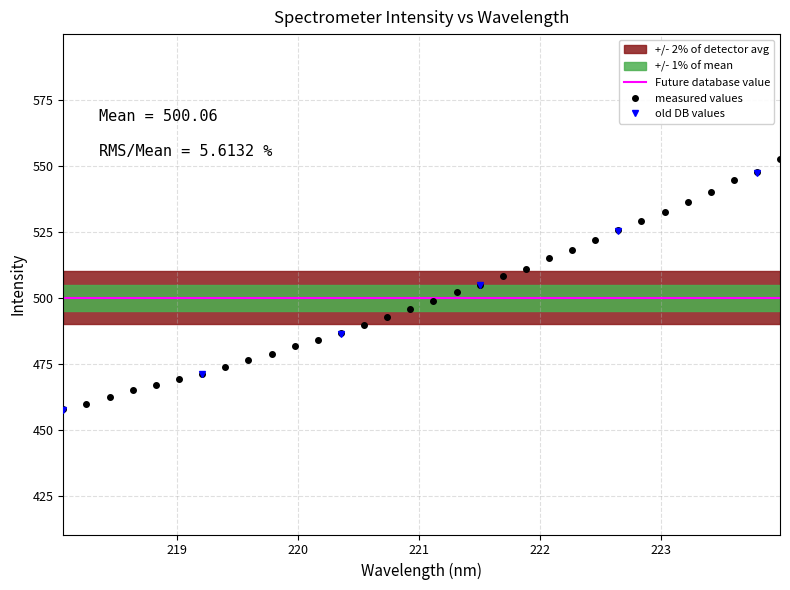

List the labels in order of value, smallest first.

218.0596, 218.2508, 218.442, 218.6332, 218.8244, 219.0156, 219.2067, 219.3979, 219.589, 219.7801, 219.9712, 220.1623, 220.3533, 220.5444, 220.7354, 220.9264, 221.1174, 221.3083, 221.4993, 221.6902, 221.8812, 222.0721, 222.263, 222.4538, 222.6447, 222.8355, 223.0264, 223.2172, 223.408, 223.5987, 223.7895, 223.9802